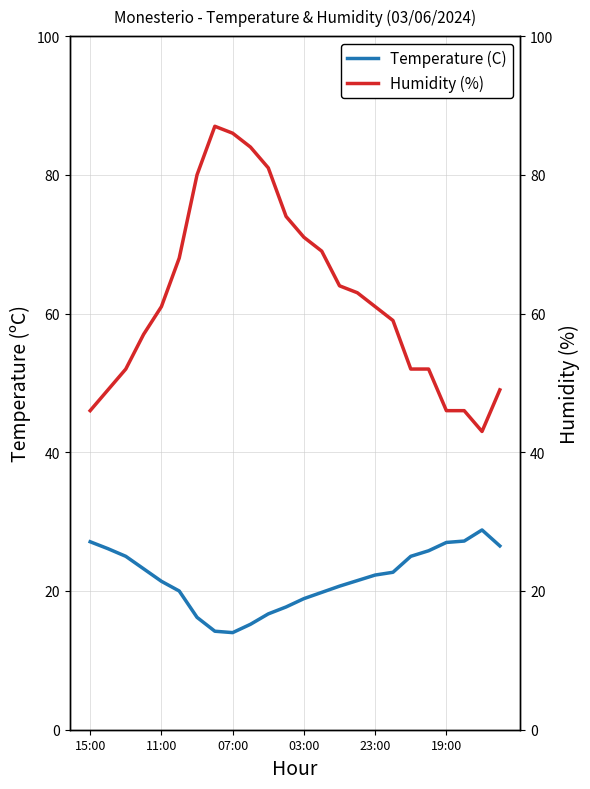

Is this an area chart (filled region under the line)?

No